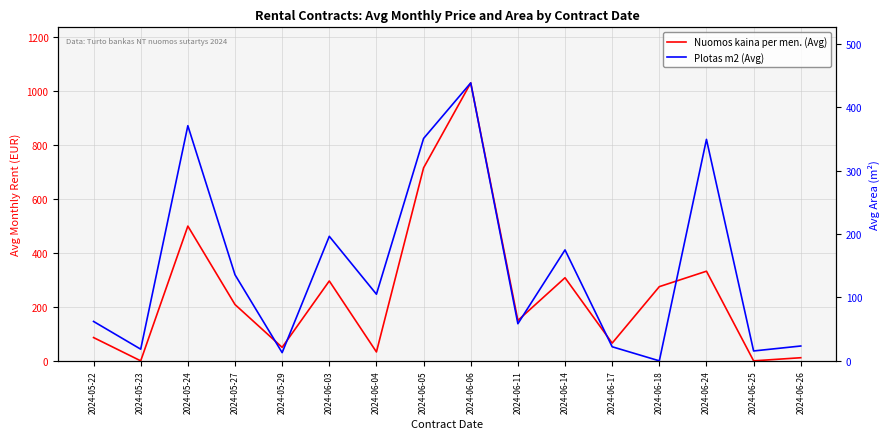

What is the difference between the Plotas m2 (Avg) values at 2024-06-11 and 2024-06-04?

46.5